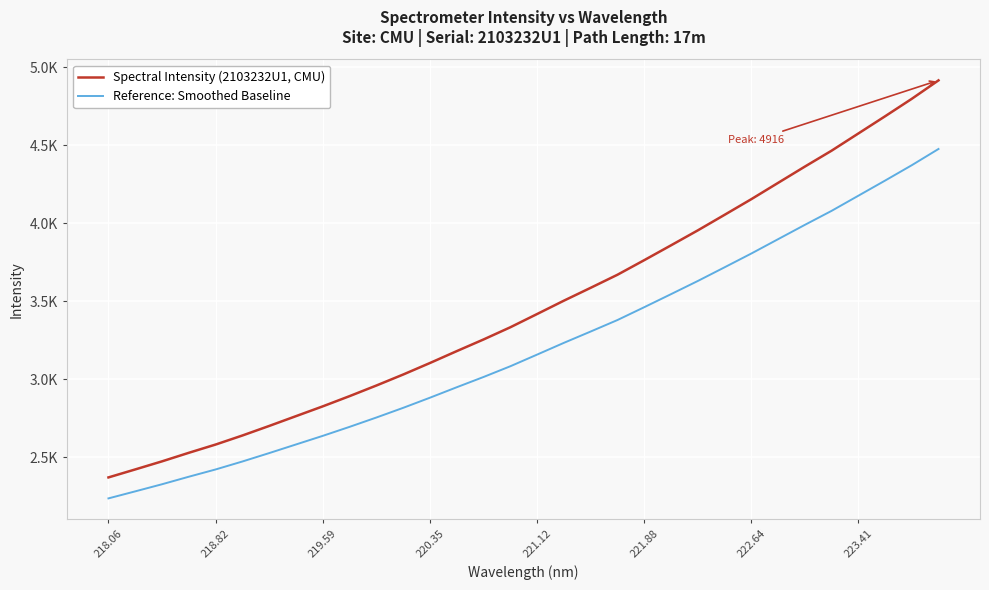

What is the value of the Spectral Intensity (2103232U1, CMU) point at the 20th from the left?

3669.5